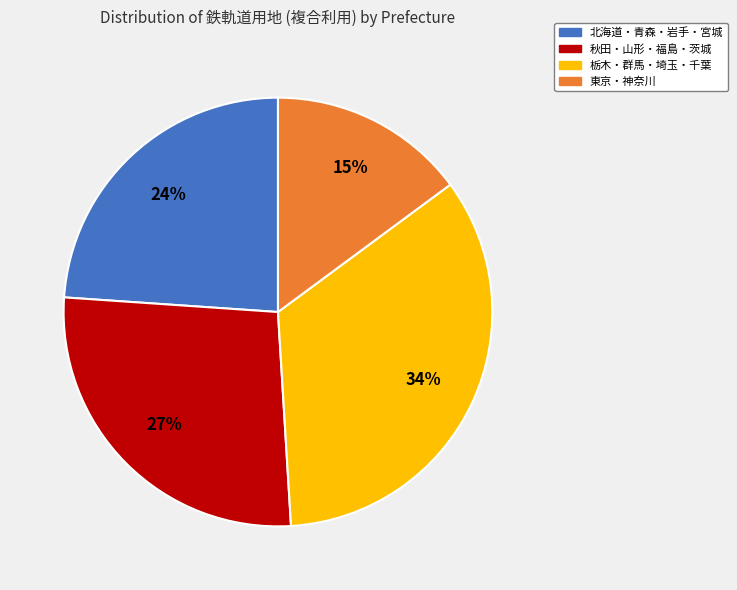

Does any single category account for the majority?

No